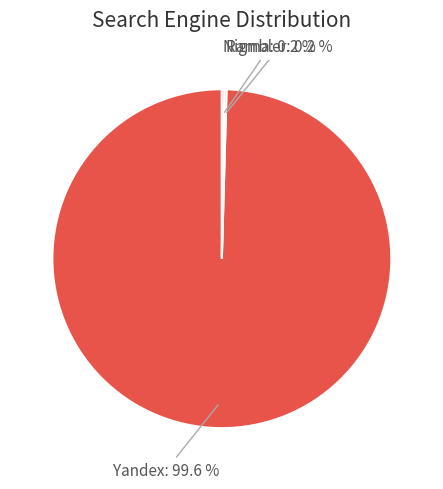

What is the largest slice in the pie chart?

Yandex